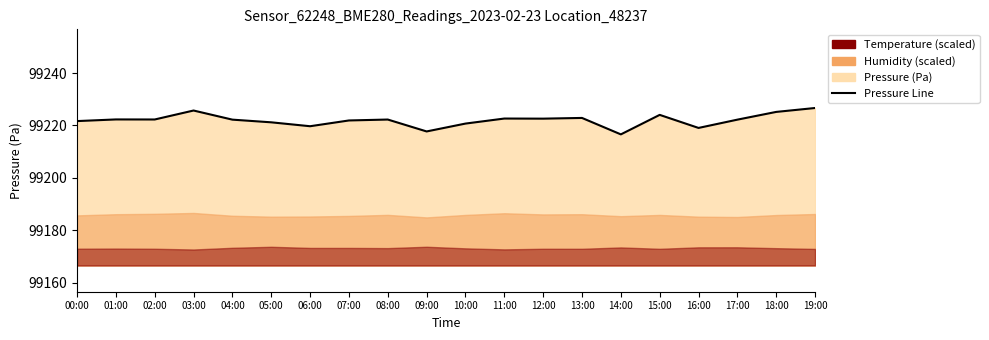

What position from the right is 02:00?

18